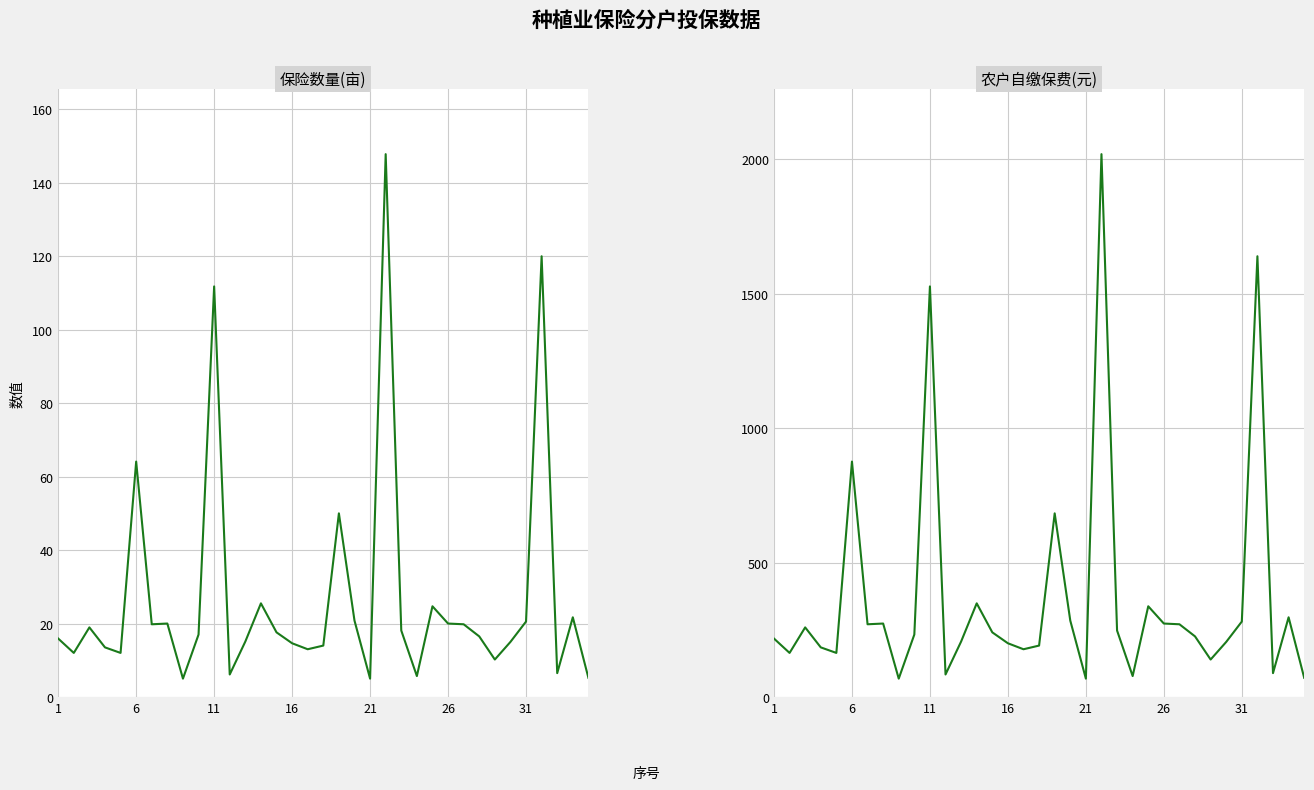

In 保险数量(亩), how many points are lower than both neighbors (excluding endpoints)?

10